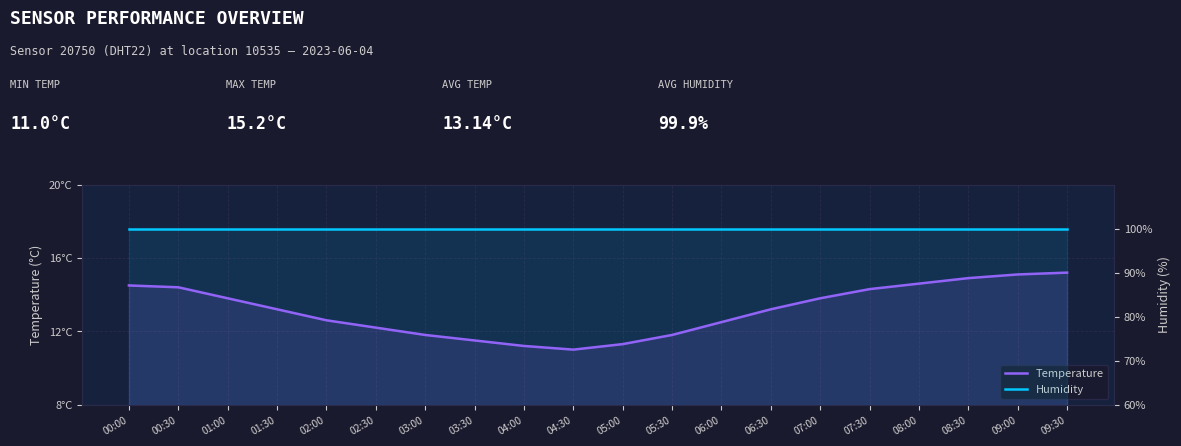

Count the number of data series in this chart.

2